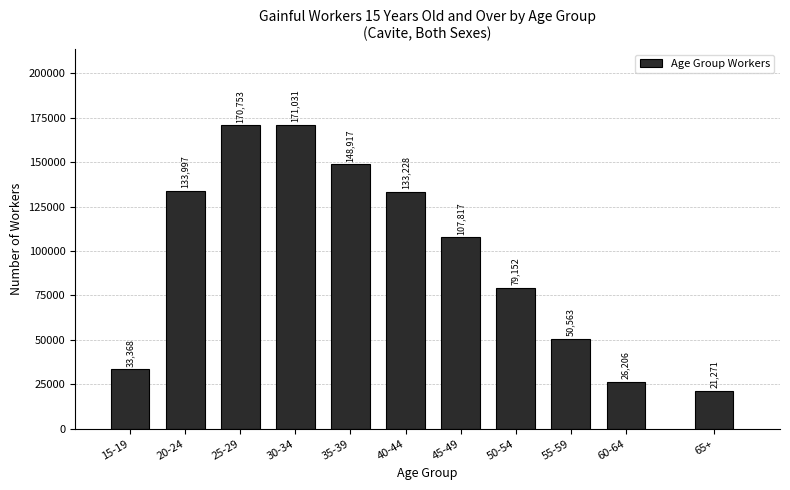

Reading left to right, extract all data points from this chart.

15-19=33368	20-24=133997	25-29=170753	30-34=171031	35-39=148917	40-44=133228	45-49=107817	50-54=79152	55-59=50563	60-64=26206	65+=21271